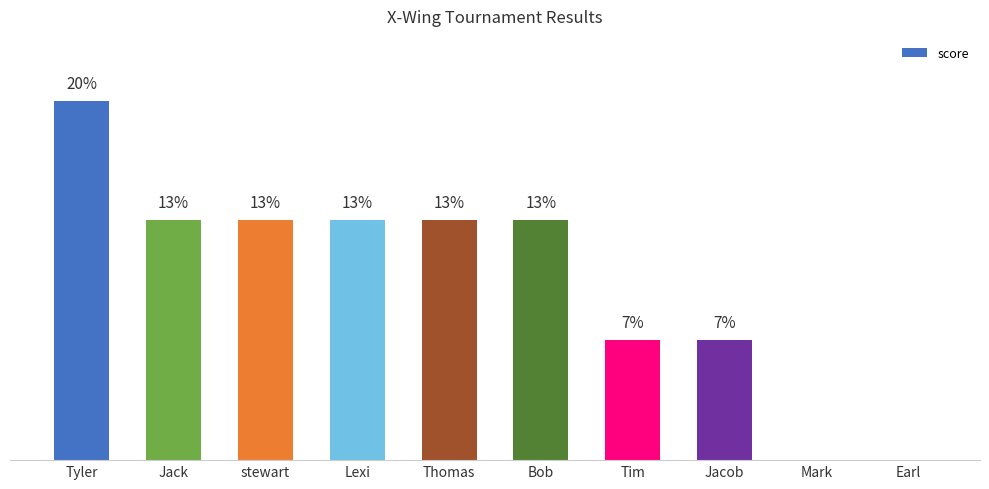

What is the label of the 5th bar from the right?

Bob